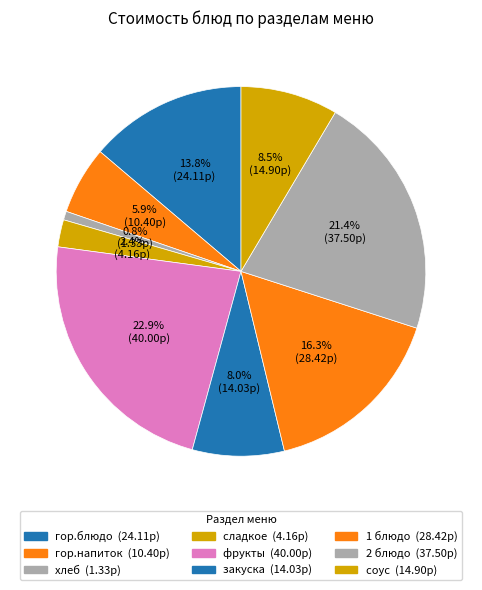

To the nearest percent, what portion does 2 блюдо represent?

21%